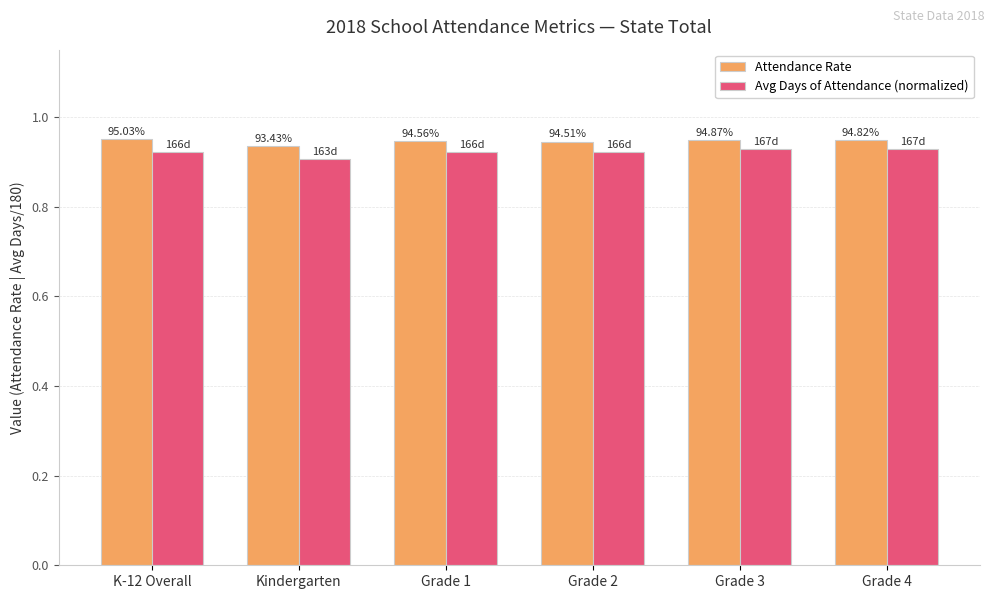

Which series has the widest spread of values?

Avg Days of Attendance (normalized)